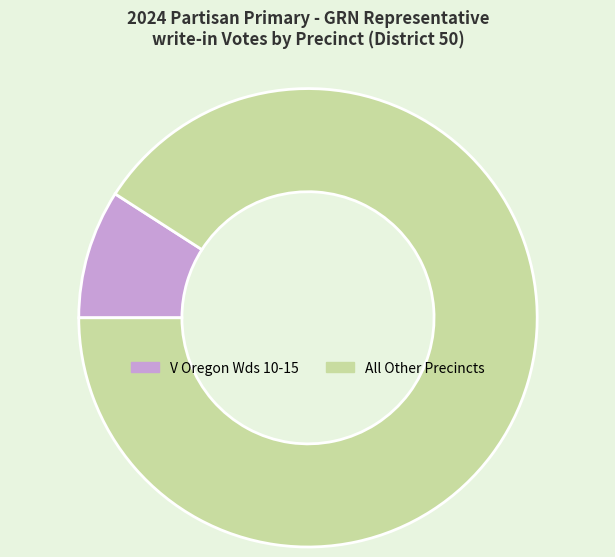

How many segments does this pie chart have?

2